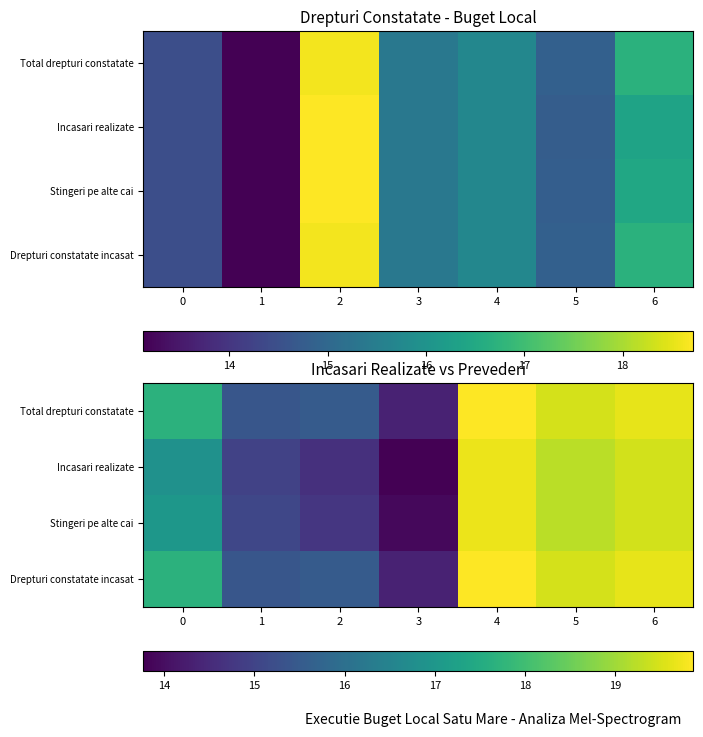

What is the difference between the highest and lowest values at 1?

0.4